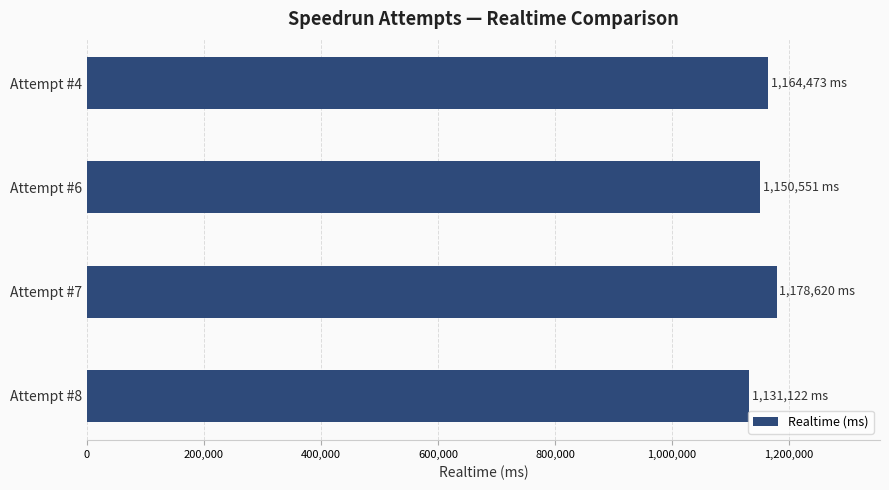

At which category does the chart reach its peak across all series?

Attempt #7